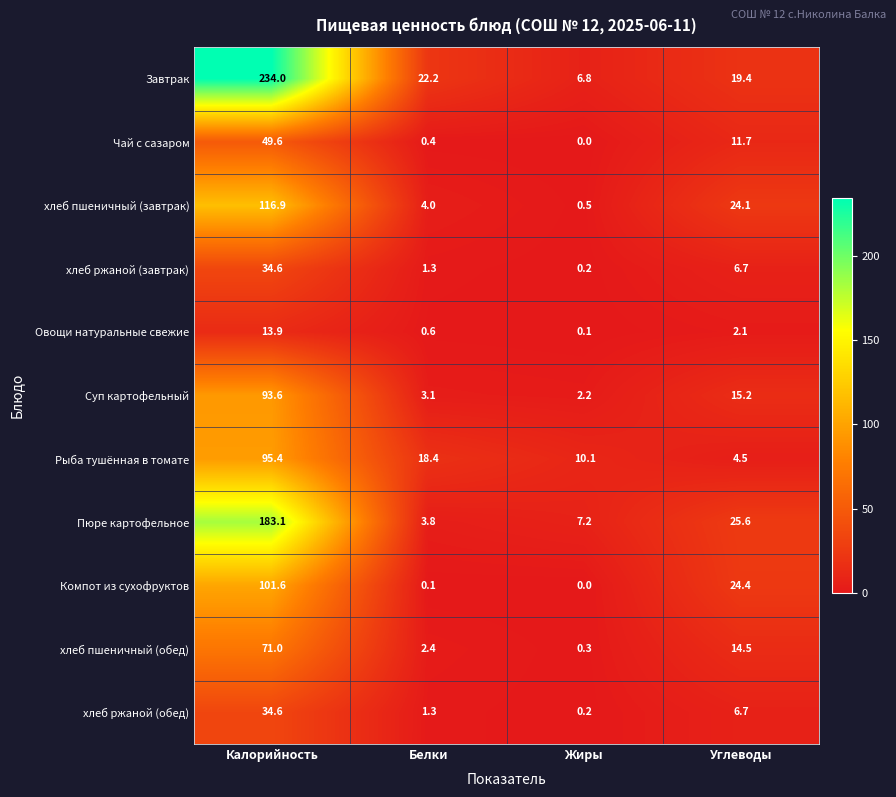

Which series has the largest total across all categories?

Завтрак